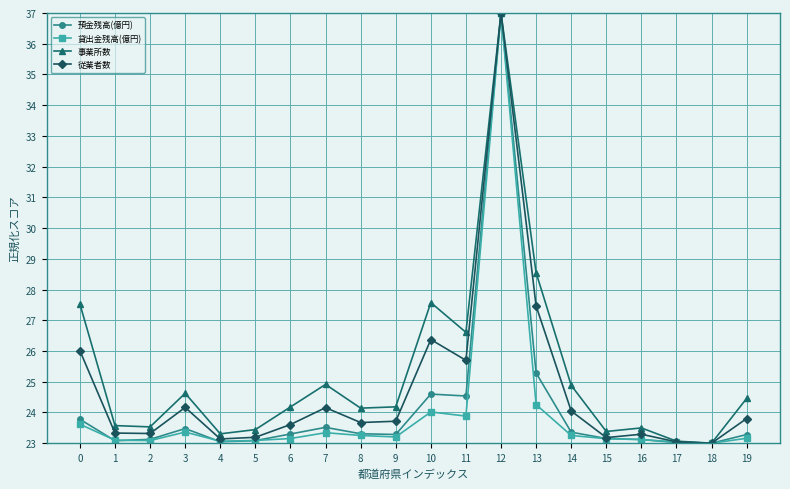

At which label is 貸出金残高(億円) closest to 30?

13